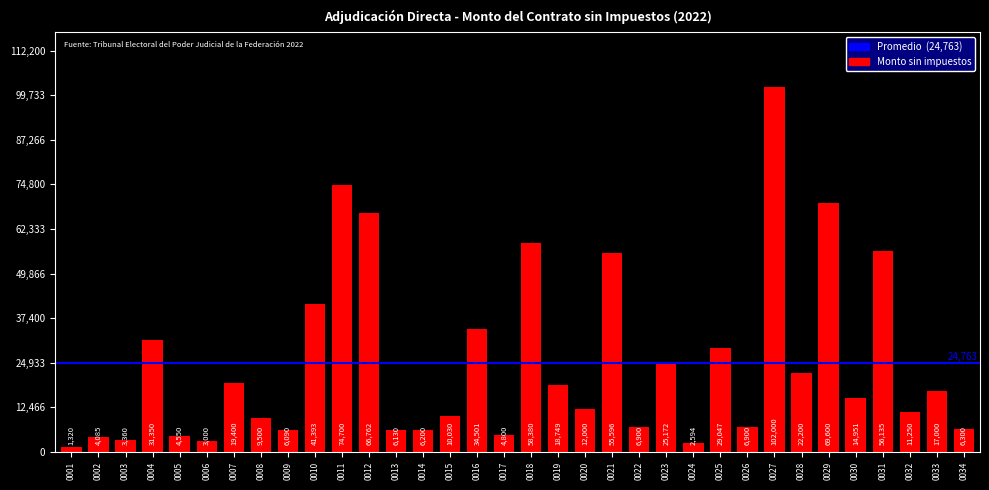

How many values are below 14951?

17